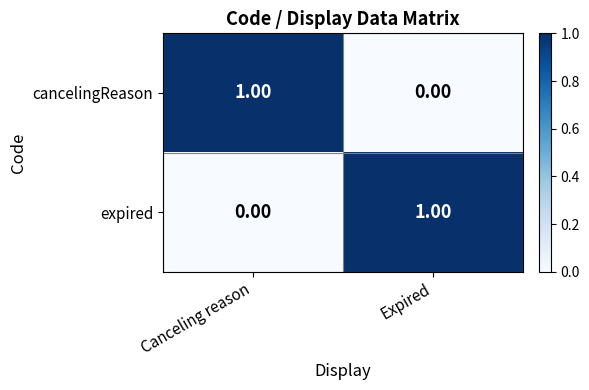

Rank the series at Canceling reason from lowest to highest value.

expired, cancelingReason